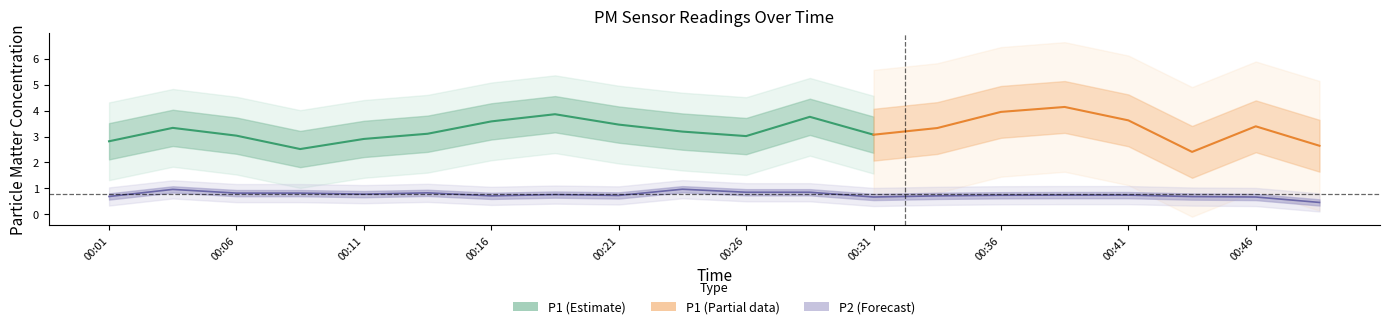

What is the greatest value displayed?

6.2